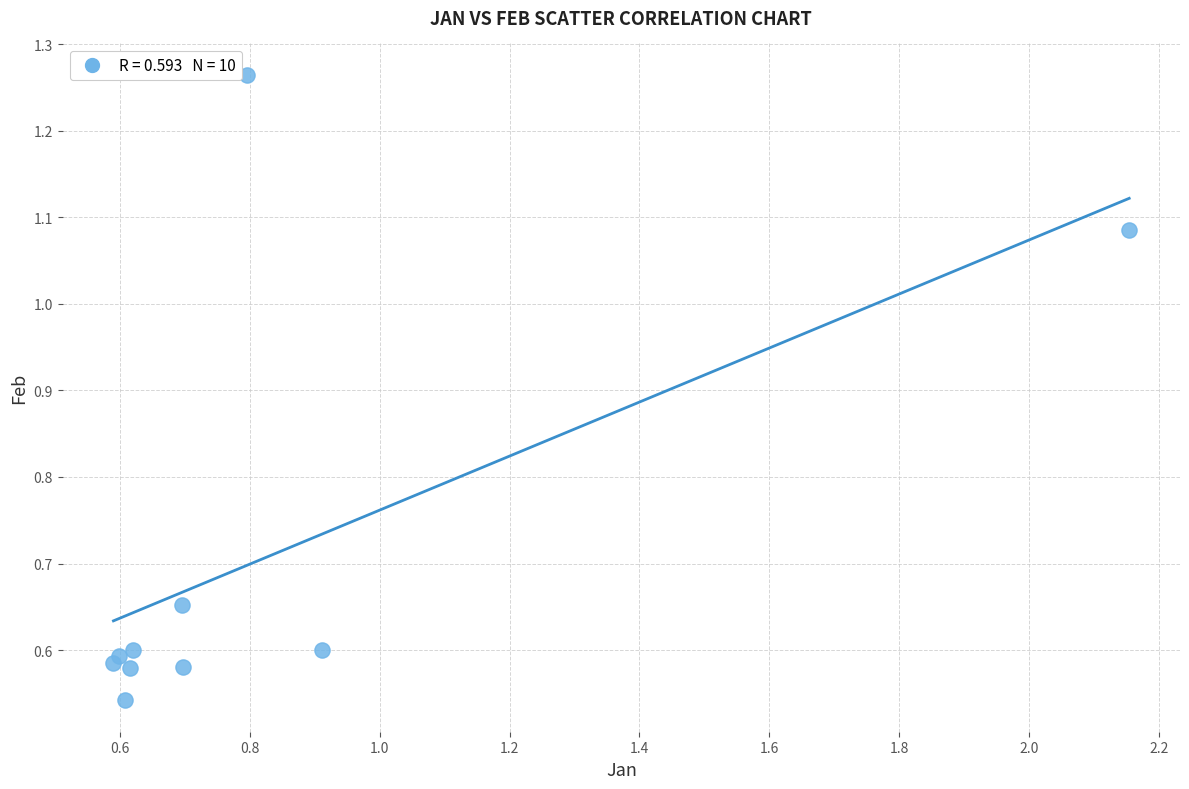

What is the range of X values (max minus min)?

1.6